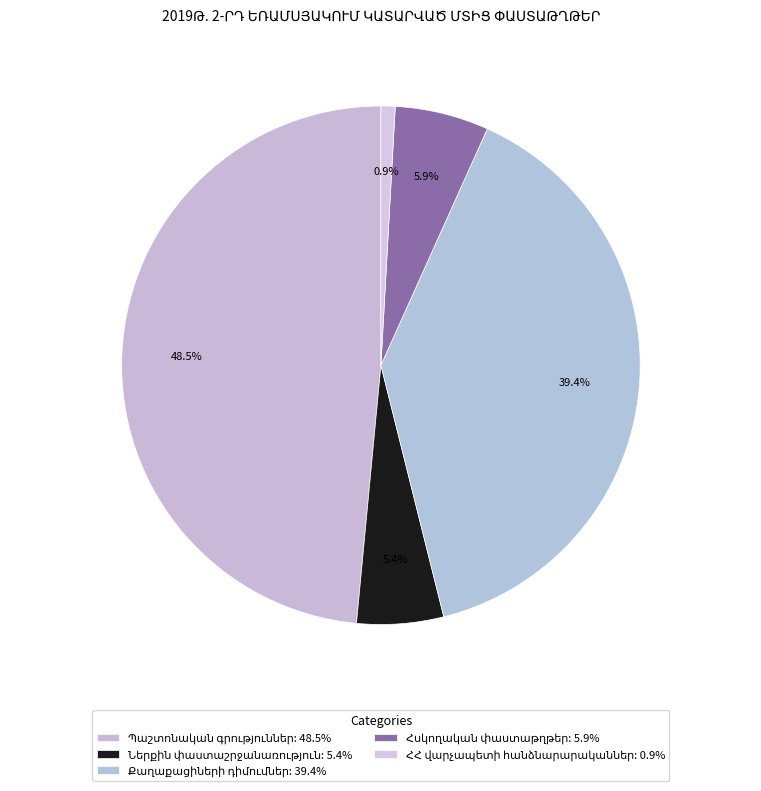

Count the number of slices in the pie.

5